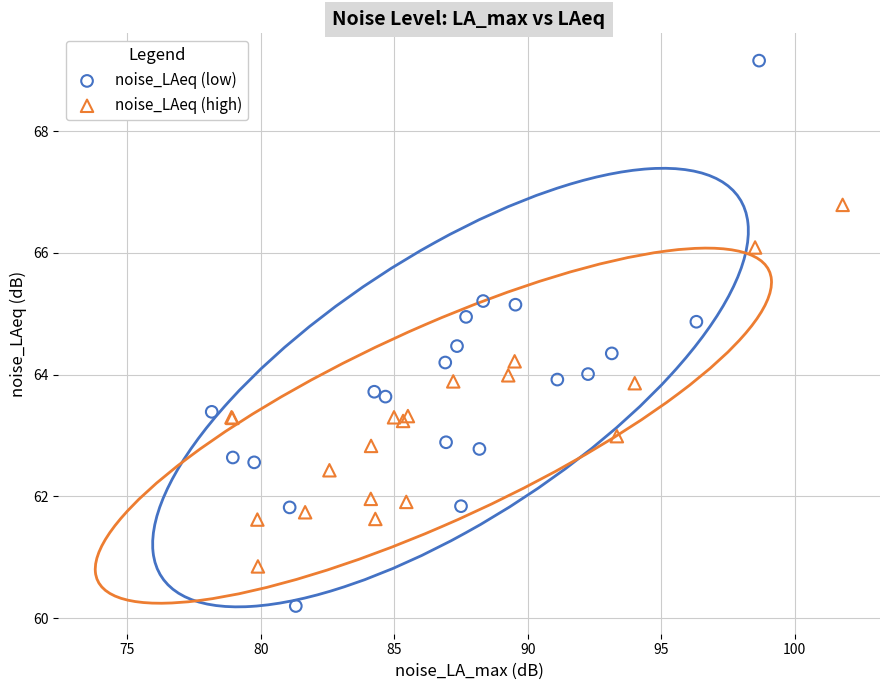

Which series has the widest spread of Y values?

noise_LAeq (low)